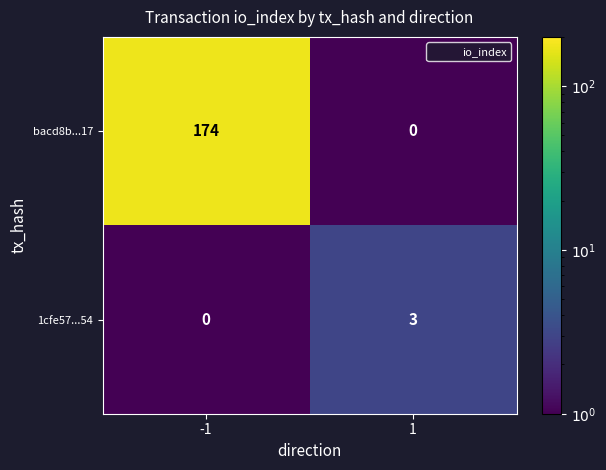

What is the maximum value shown in the chart?

174